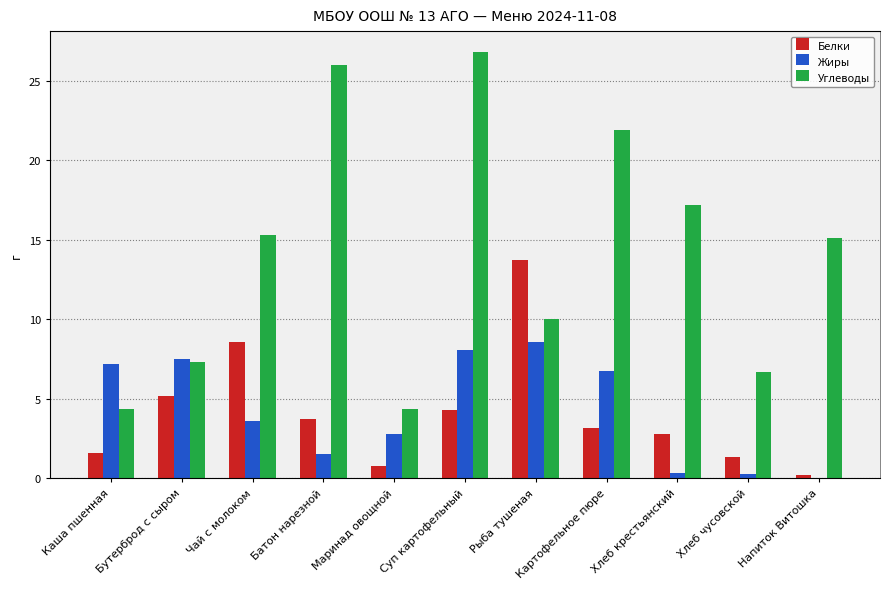

What position from the right is Батон нарезной?

8